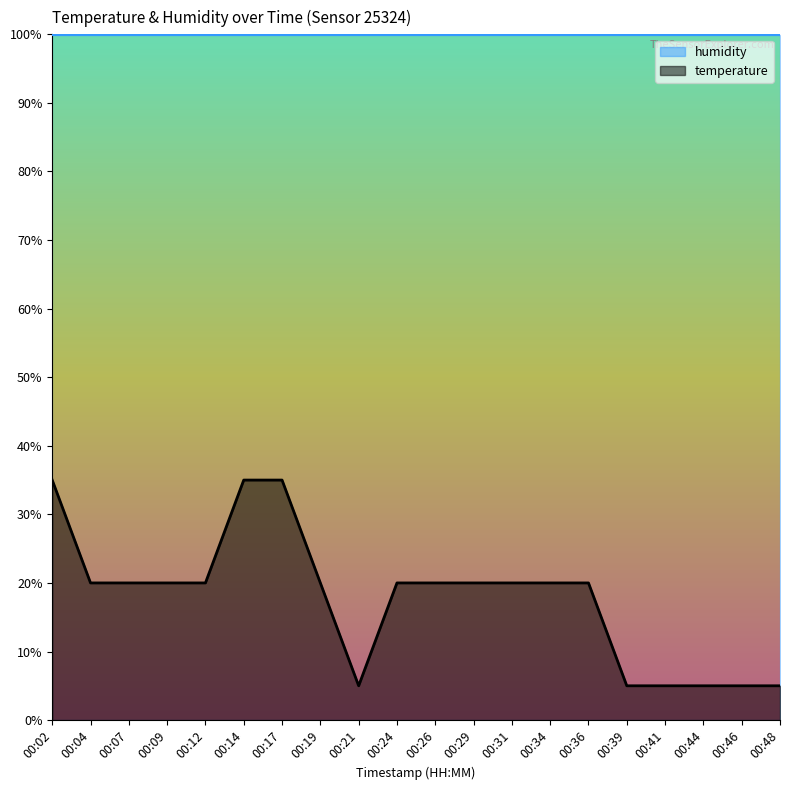

Does the chart display data point markers on the line(s)?

No